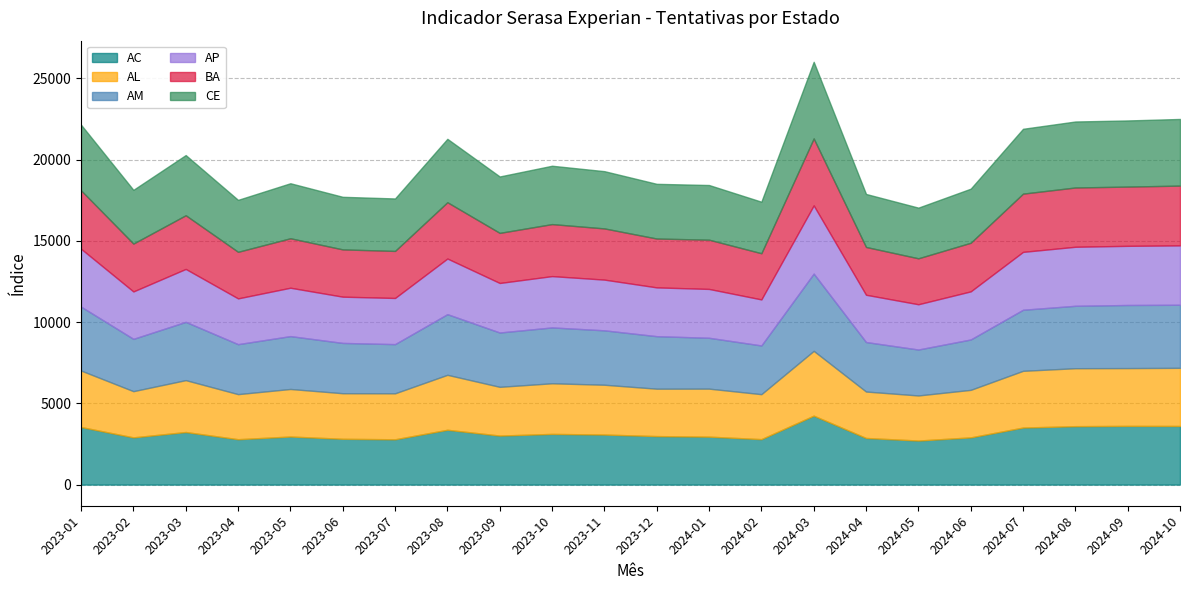

At which category is the sum across all series the highest?

2024-03